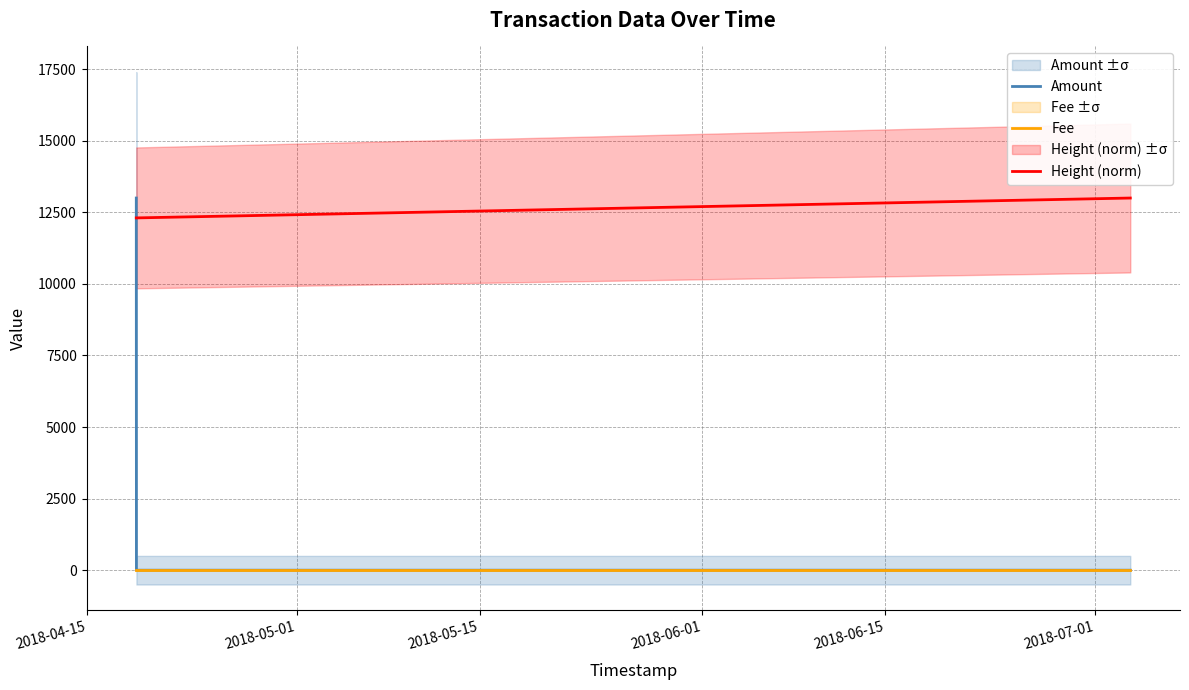

True or false: Height (norm) and Fee intersect in this chart.

False